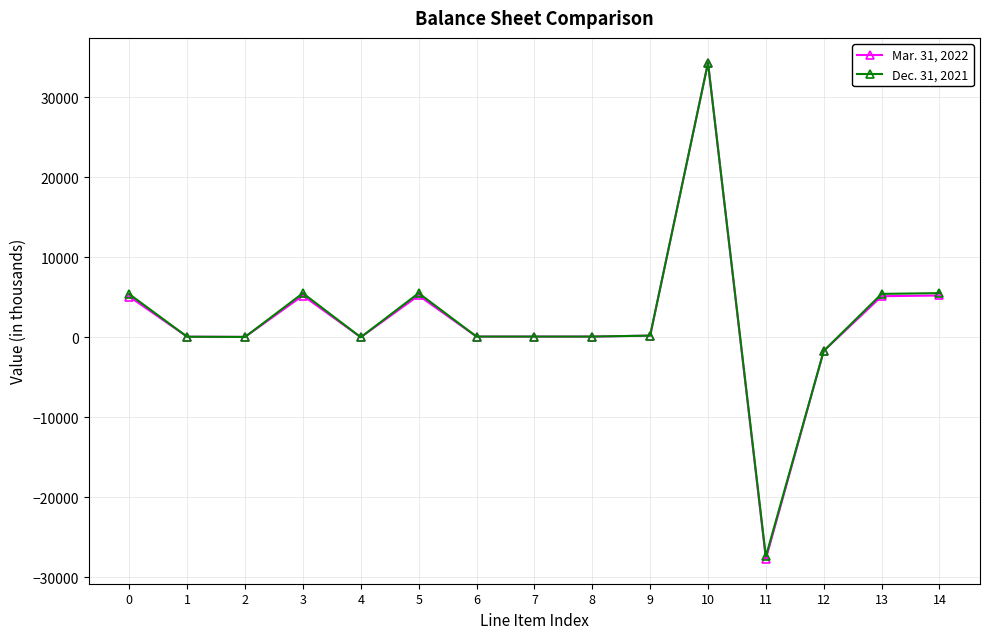

Is the value of Mar. 31, 2022 at 3 greater than the value of Dec. 31, 2021 at 7?

Yes